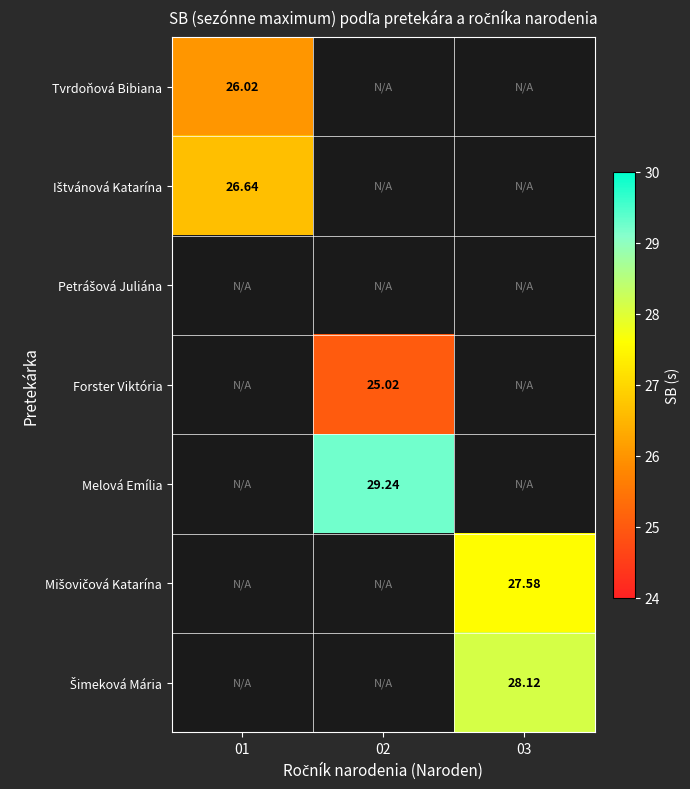

Is it true that Melová Emília equals 7.3 at 02?

False